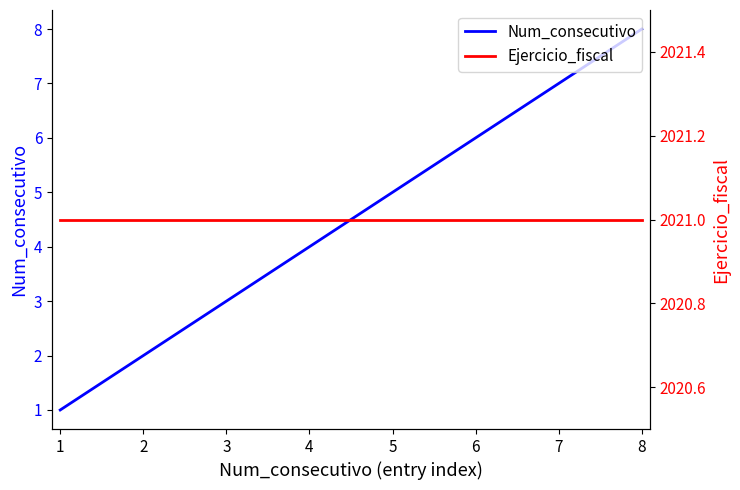

Reading left to right, list all the values displayed in this chart.

Num_consecutivo: 1=1	2=2	3=3	4=4	5=5	6=6	7=7	8=8
Ejercicio_fiscal: 1=2021	2=2021	3=2021	4=2021	5=2021	6=2021	7=2021	8=2021